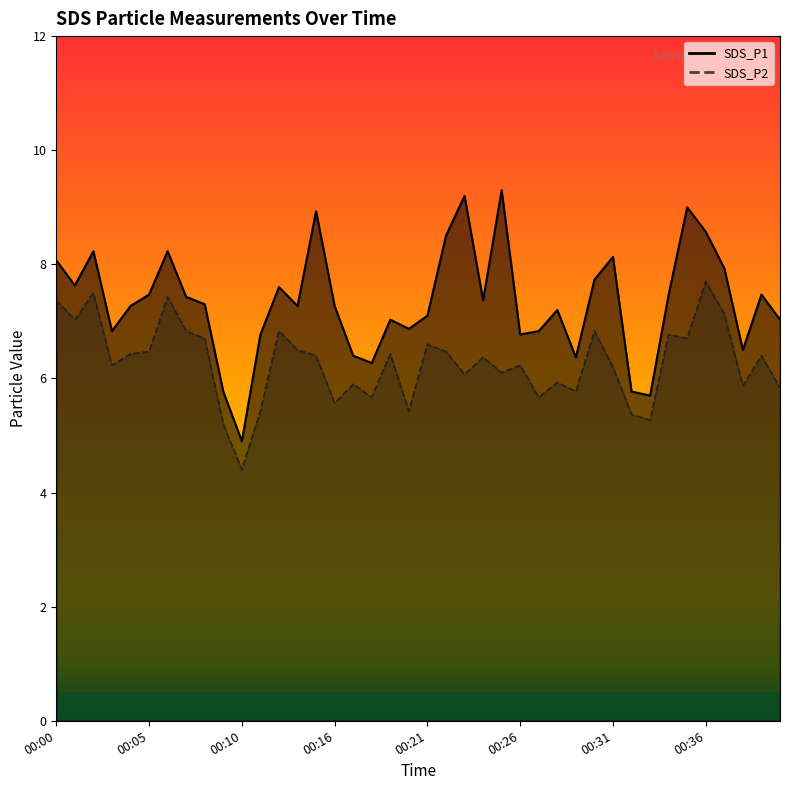

What is the difference between the maximum and minimum values in the SDS_P1 series?

4.4